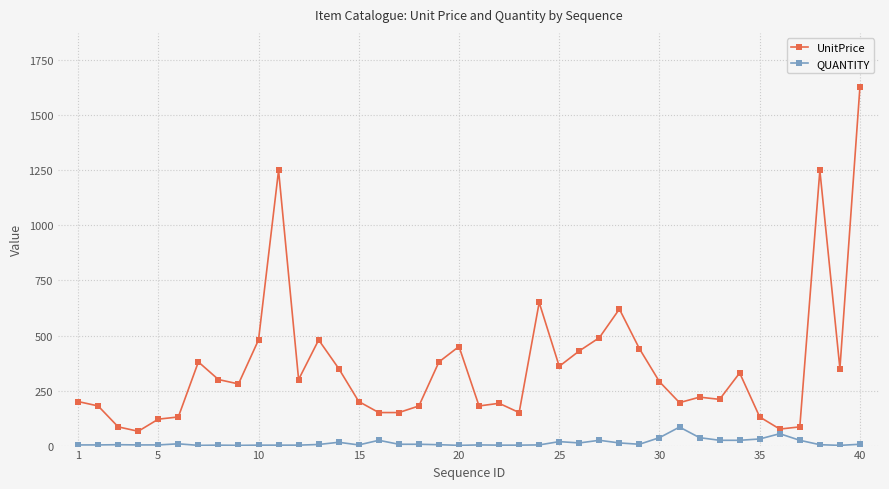

List the series in order of their overall mean, highest first.

UnitPrice, QUANTITY